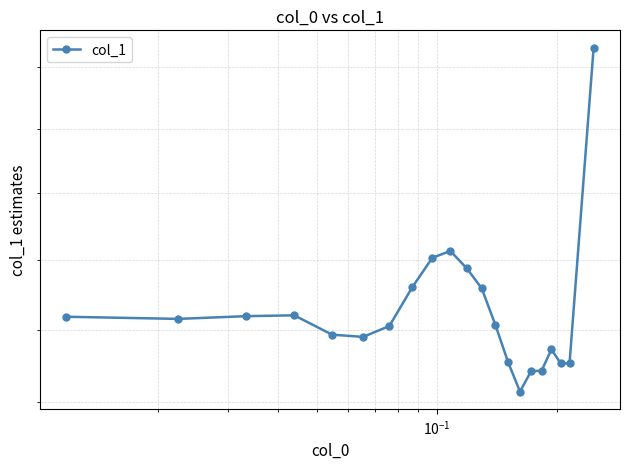

How many interior local peaks (higher than both neighbors) does the data have?

3